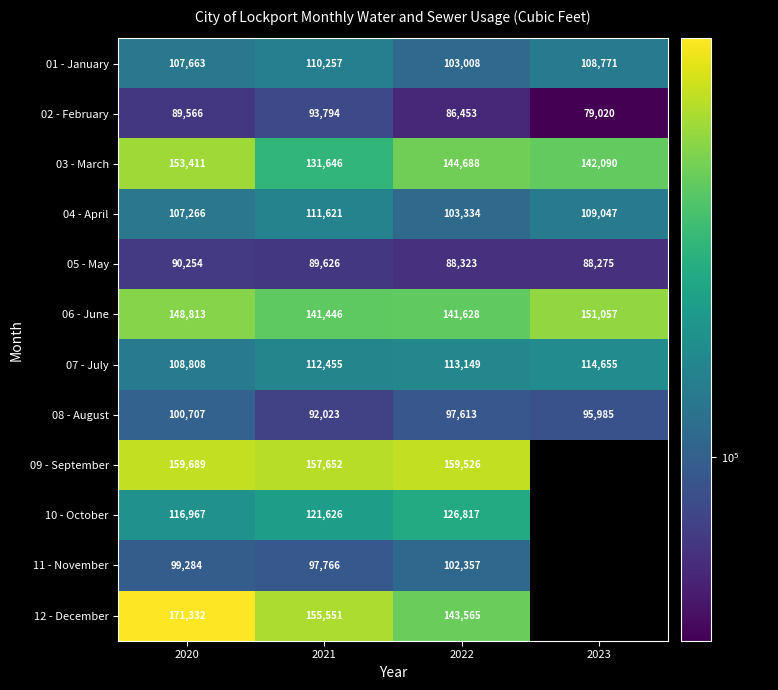

The value of 09 - September at 2021 is 40503. True or false?

False